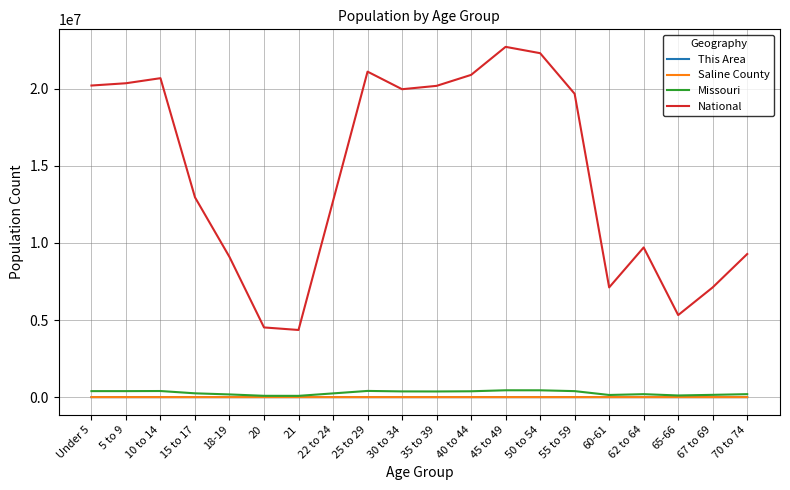

At which category does National reach its first local peak?

10 to 14